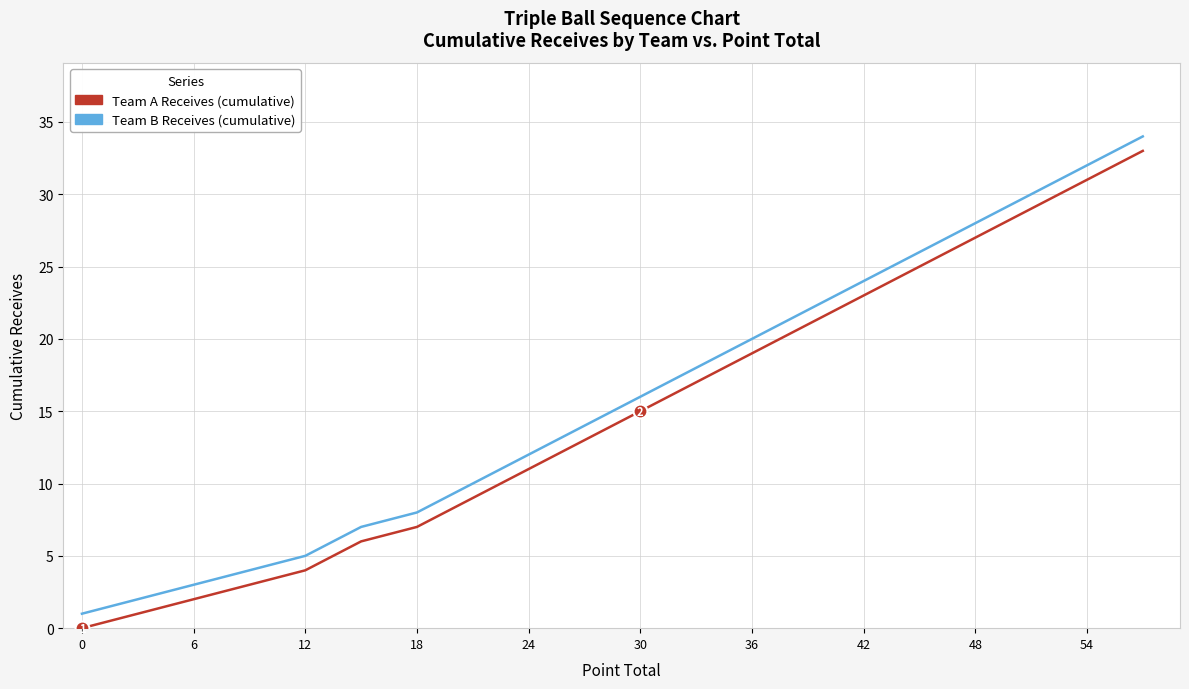

What is the difference between the maximum and minimum values in the Team B Receives (cumulative) series?

33